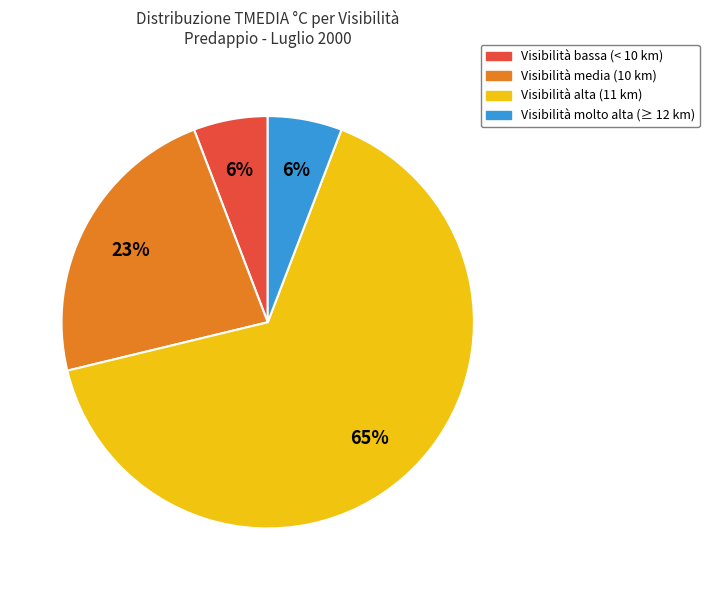

Is there a majority slice in this chart?

Yes